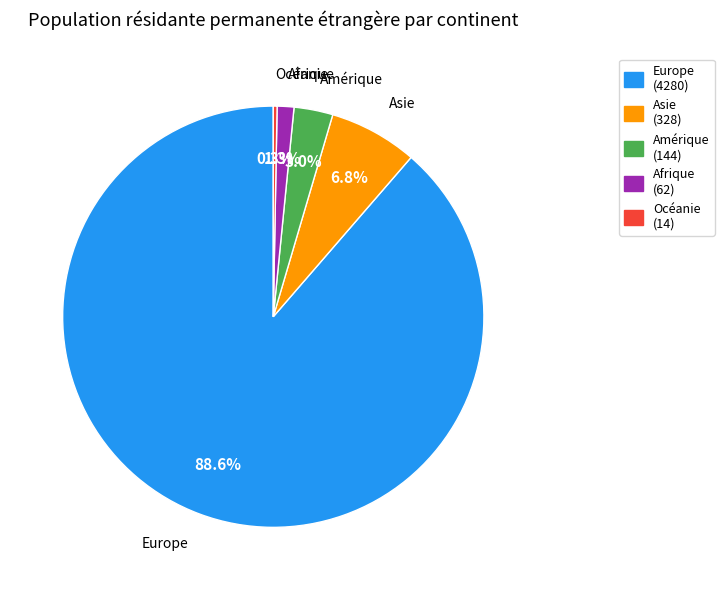

How many slices are in this pie chart?

5